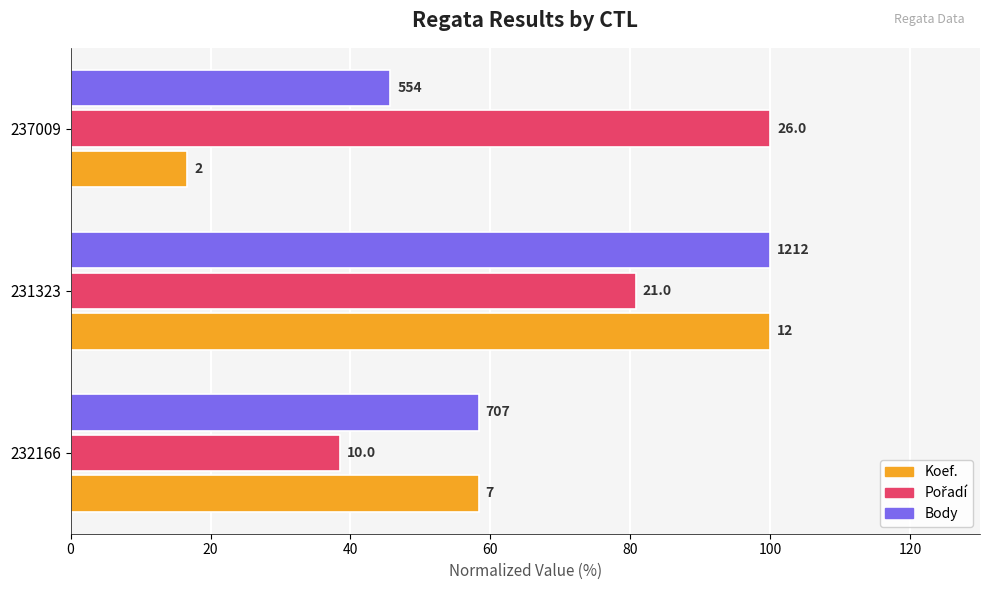

Are the bars horizontal?

Yes